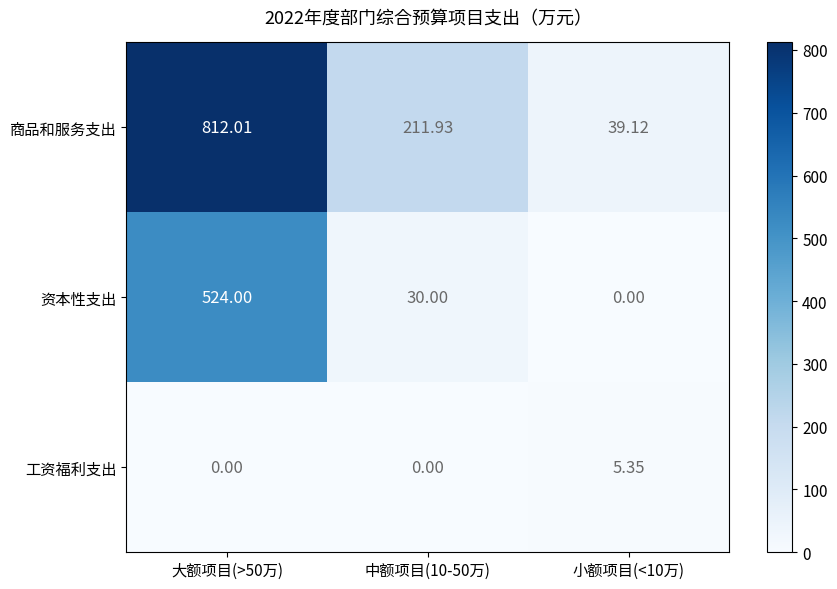

Which series has the widest spread of values?

商品和服务支出